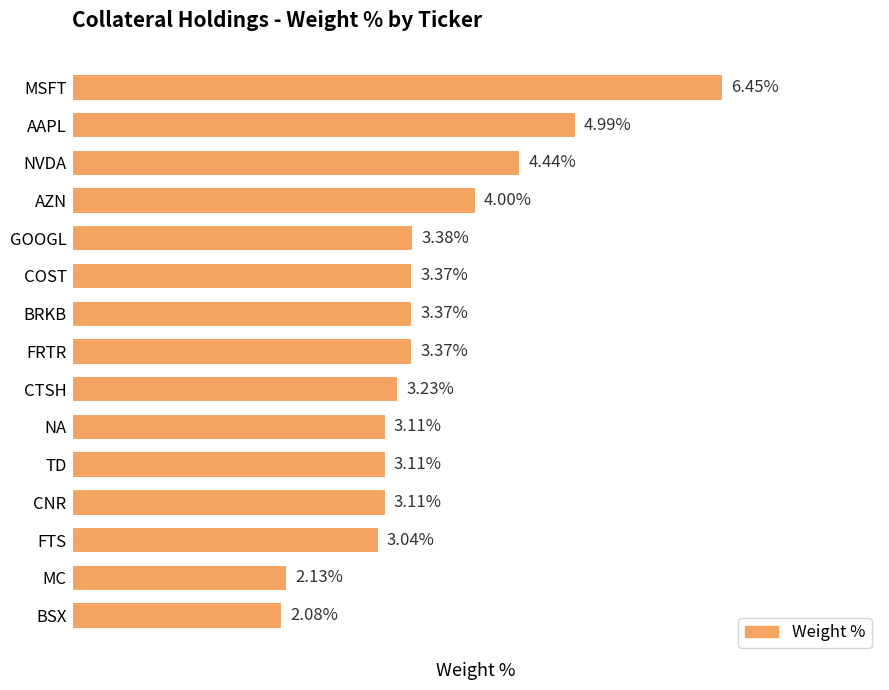

At which label is the value closest to 4?

AZN